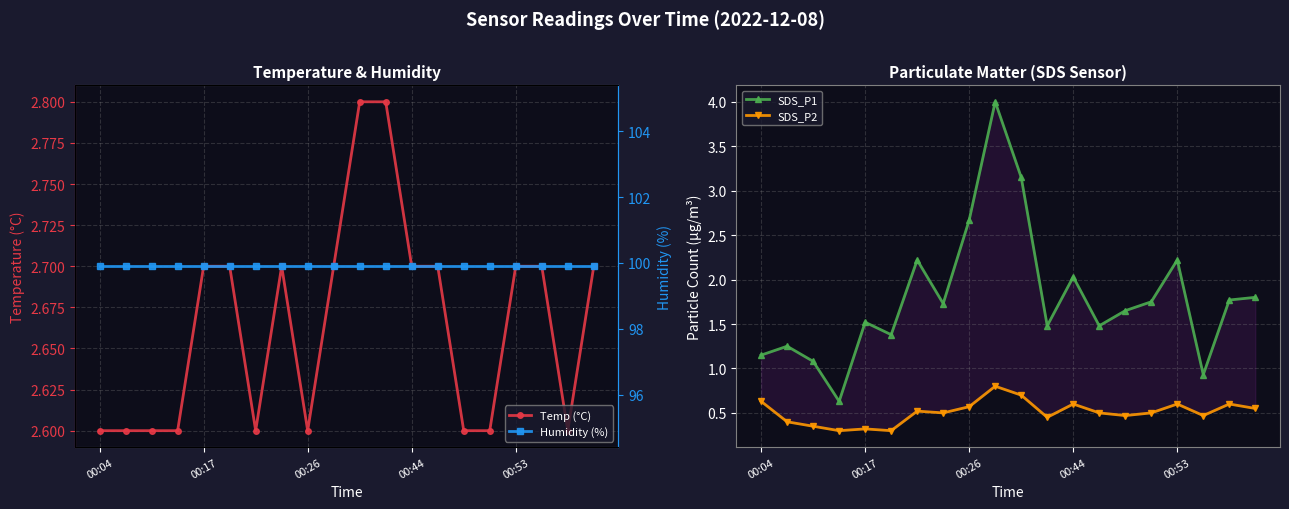

True or false: SDS_P2 has a value of 0.3 at 7.

False